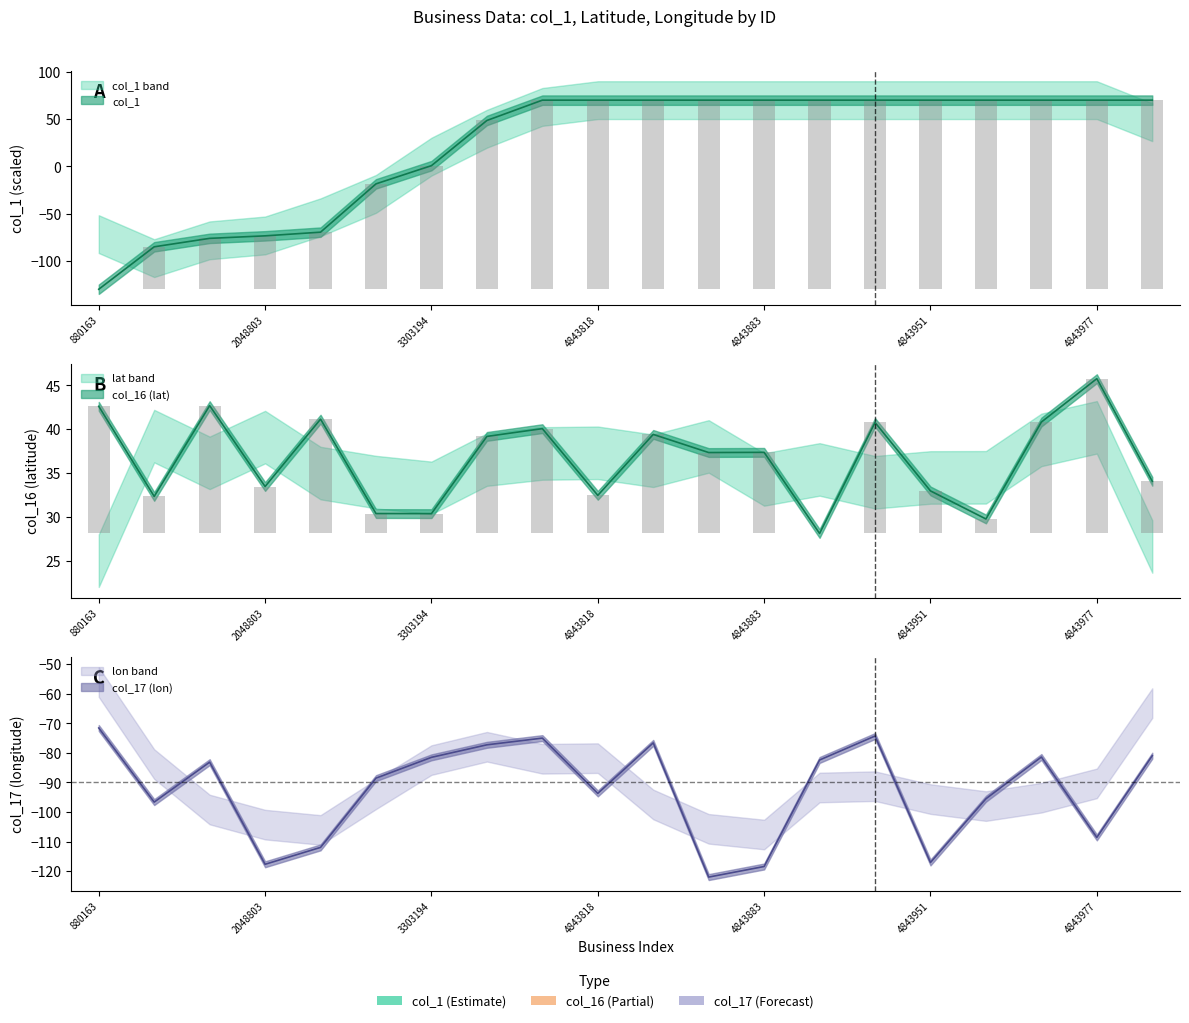

Which series changed the most between 4843806 and 4843990?

col_16_lat